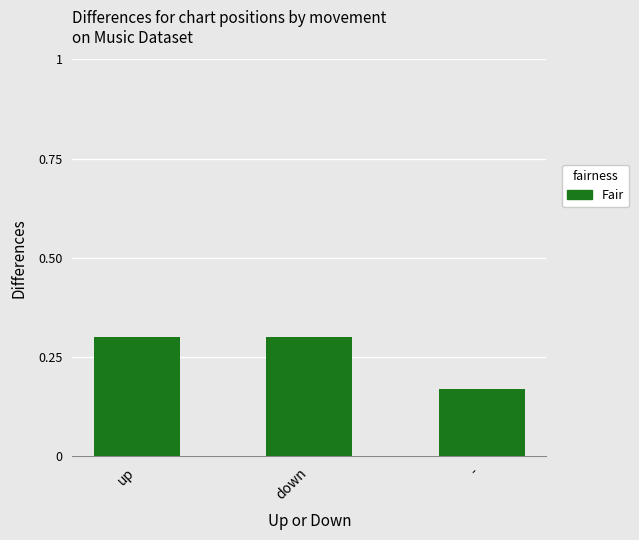

Count the values in the range 0 to 1.

3